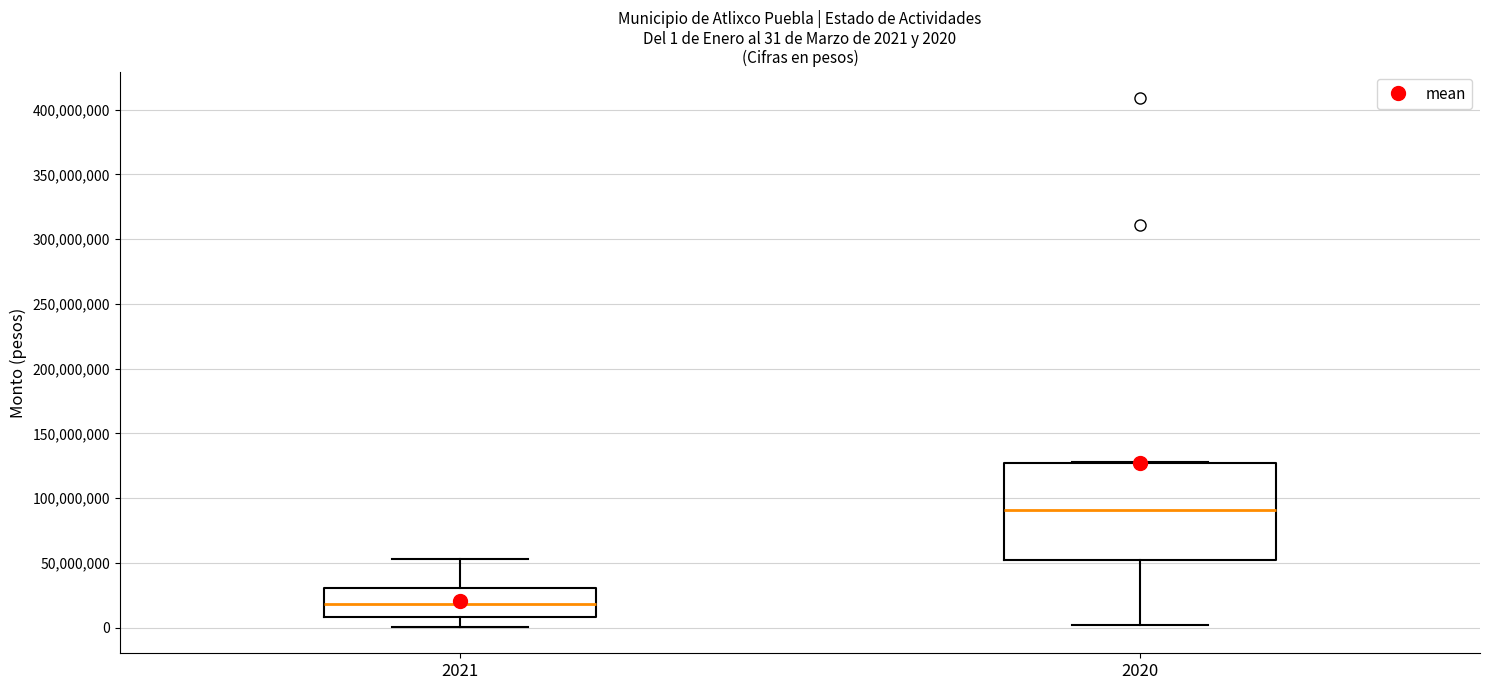

Which box has the lowest median line?

2021